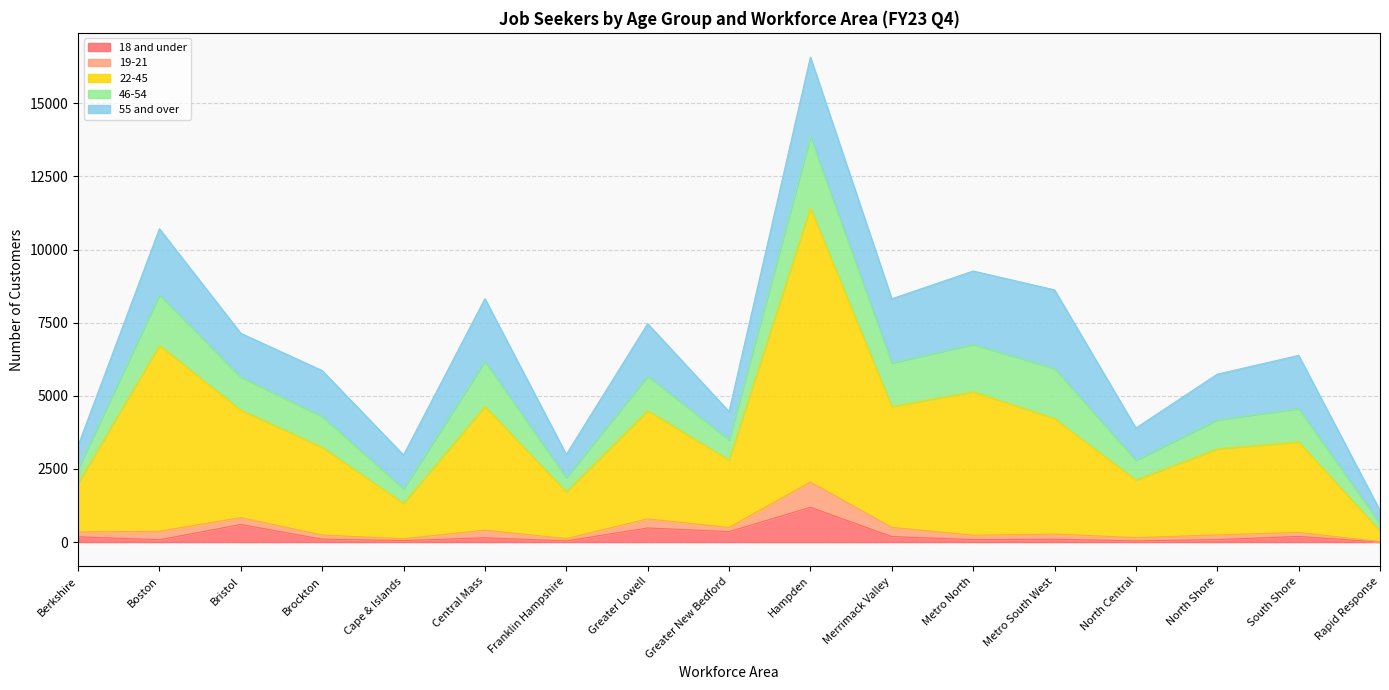

What is the label of the 13th point from the right?

Cape & Islands